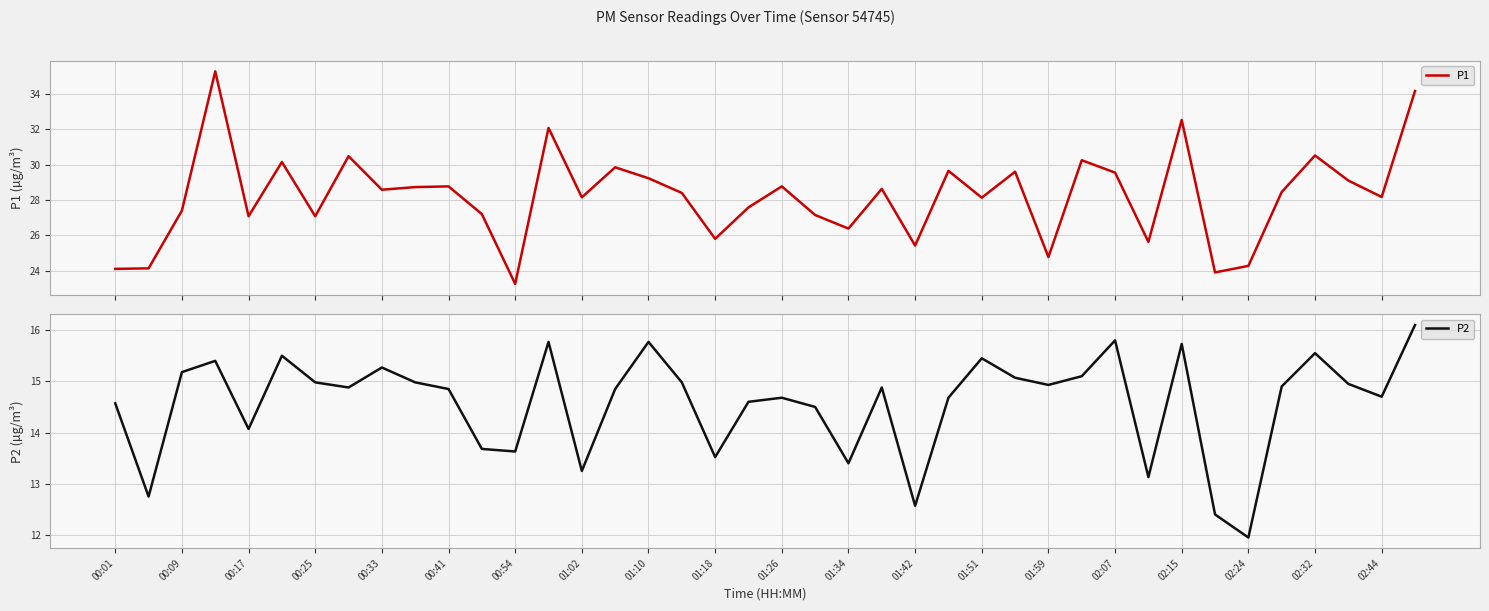

What is the minimum value shown in the chart?

11.9